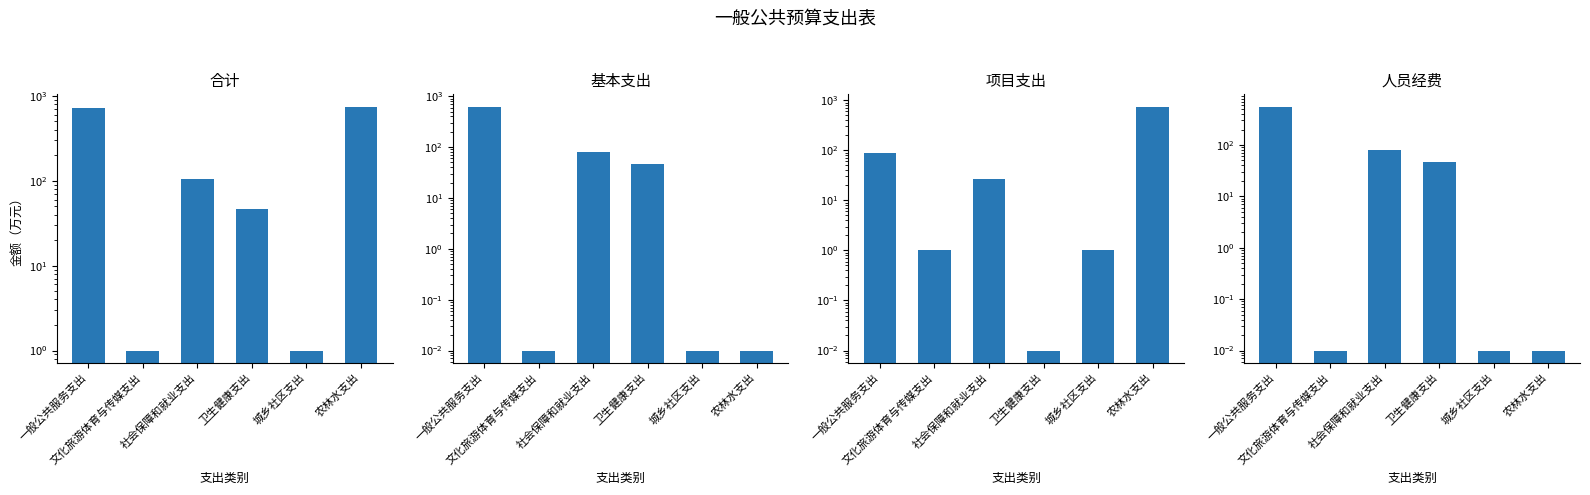

Rank the categories by 项目支出 value from highest to lowest.

农林水支出, 一般公共服务支出, 社会保障和就业支出, 文化旅游体育与传媒支出, 城乡社区支出, 卫生健康支出